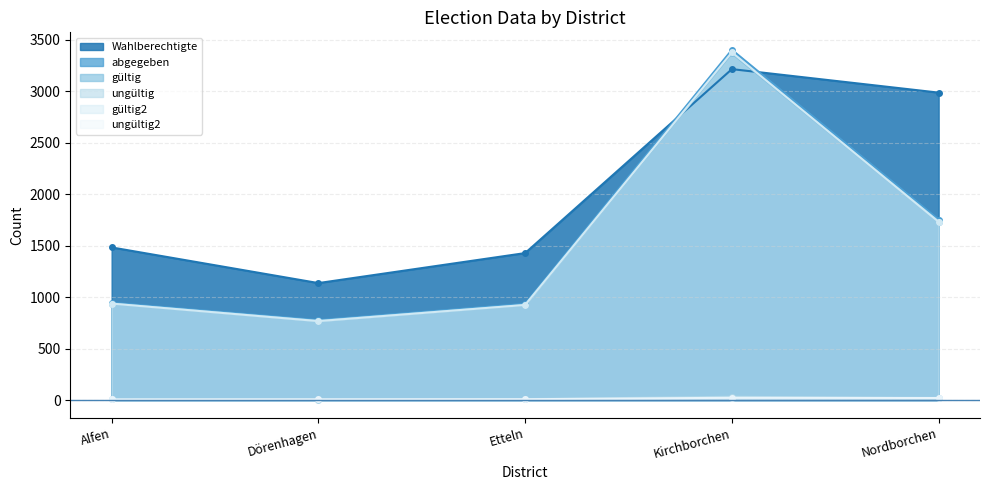

How many categories are shown in the chart?

5